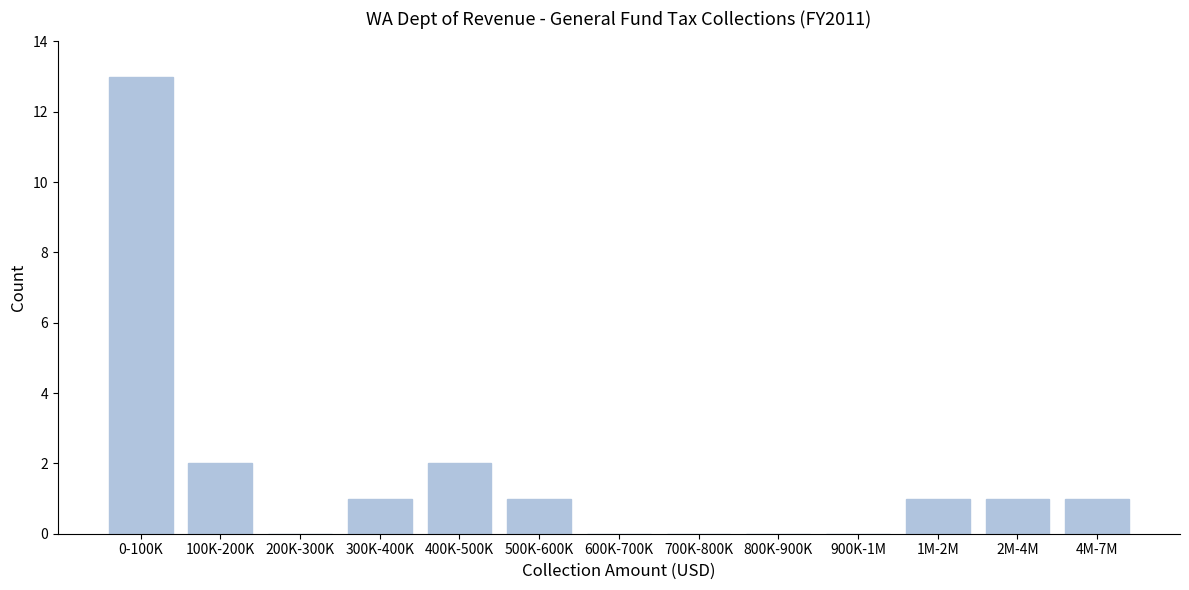

Reading left to right, what are all the values shown in this chart?

0-100K=13	100K-200K=2	200K-300K=0	300K-400K=1	400K-500K=2	500K-600K=1	600K-700K=0	700K-800K=0	800K-900K=0	900K-1M=0	1M-2M=1	2M-4M=1	4M-7M=1